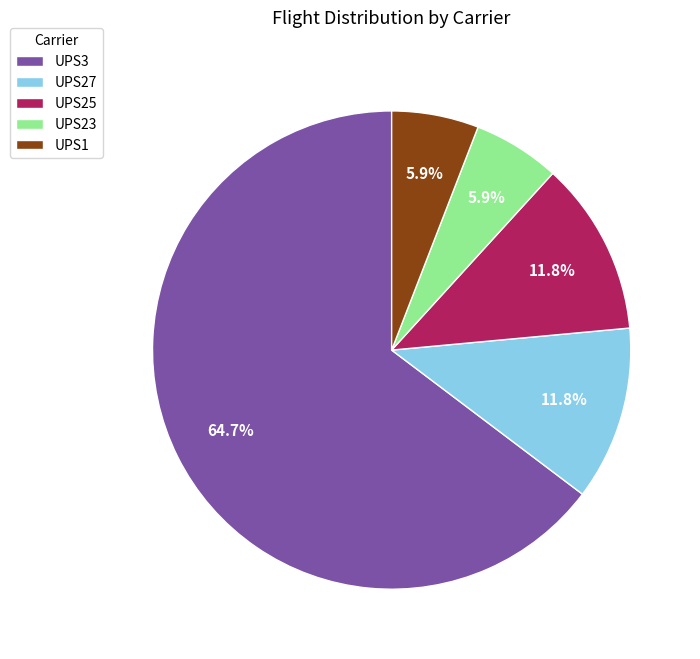

What portion of the pie excludes UPS27?

88.2%